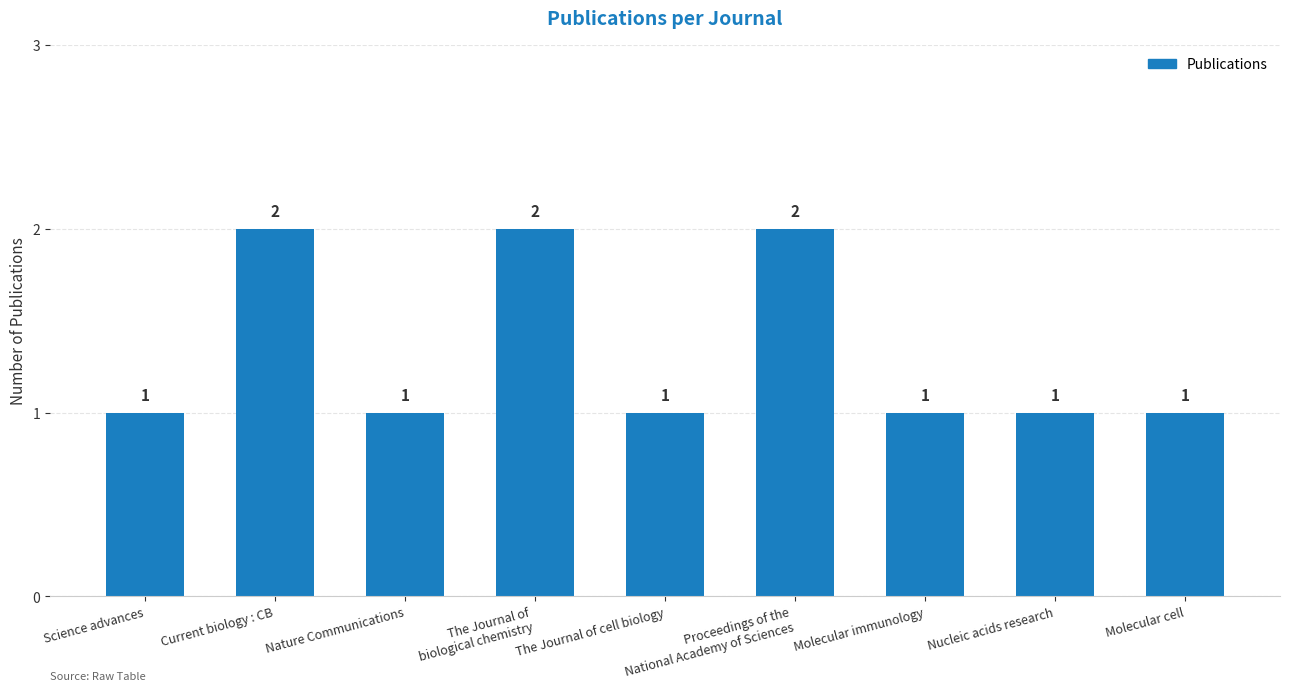

What is the sum of all values?

12